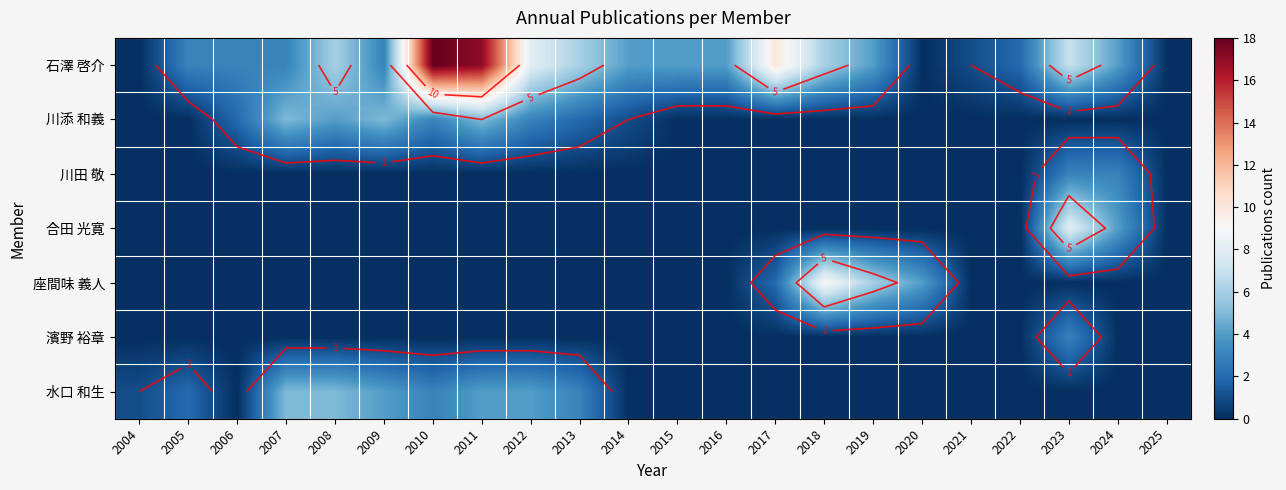

Which series has the largest range (max minus min)?

石澤 啓介